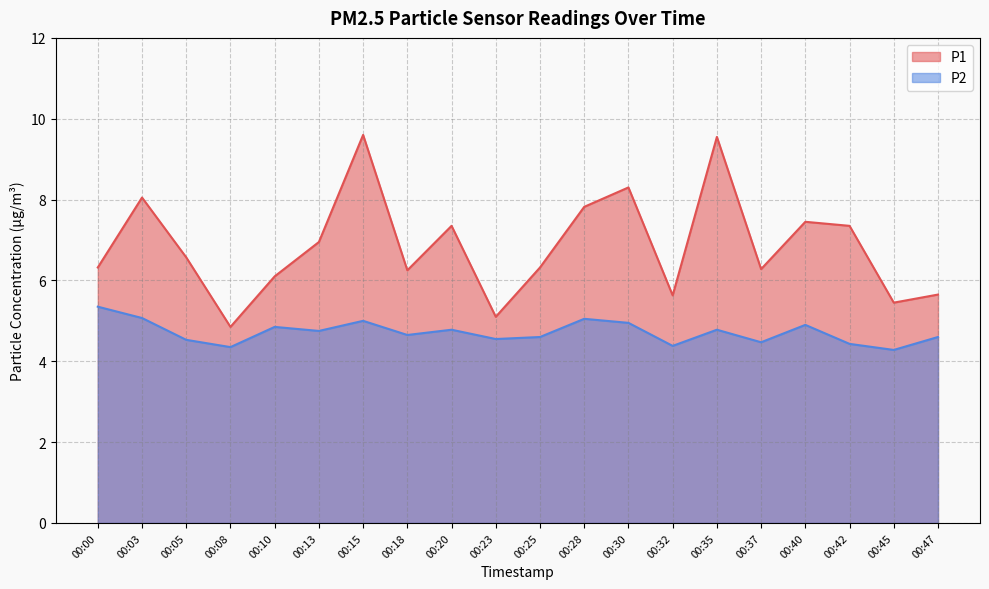

Which has a higher value, 00:08 or 00:23?

00:23